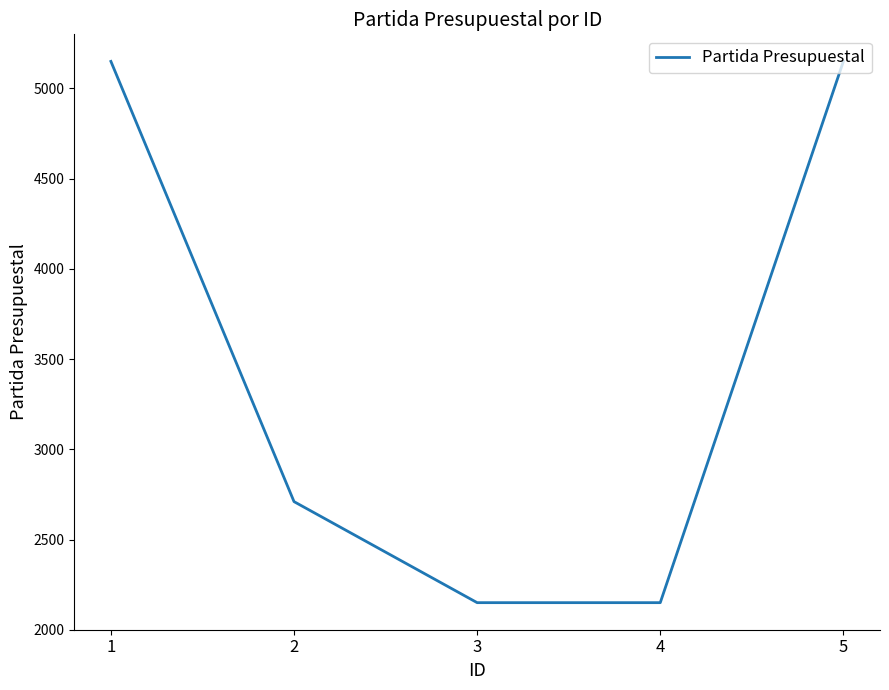

Does the chart have visible grid lines?

No